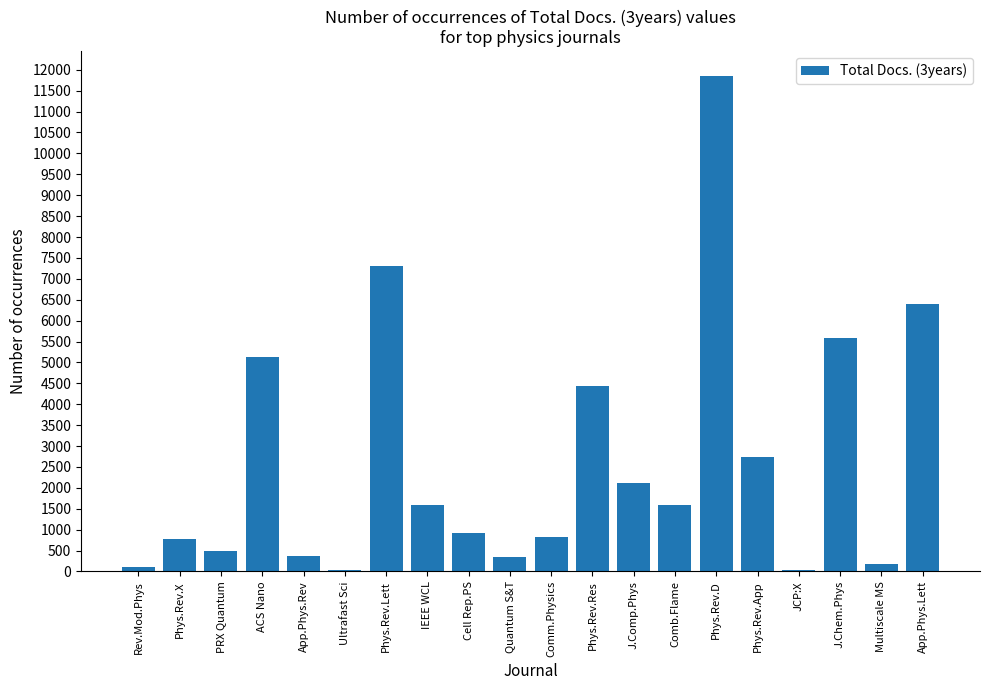

What is the average value?

2644